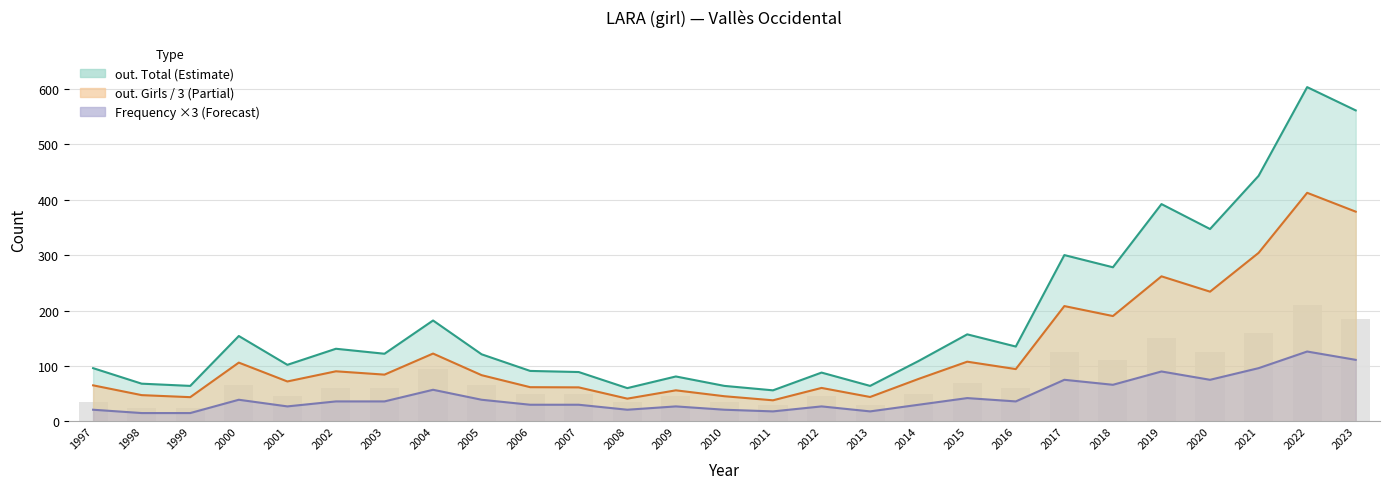

Reading left to right, list all the values displayed in this chart.

Frequency: 21.0	15.0	15.0	39.0	27.0	36.0	36.0	57.0	39.0	30.0	30.0	21.0	27.0	21.0	18.0	27.0	18.0	30.0	42.0	36.0	75.0	66.0	90.0	75.0	96.0	126.0	111.0
out. Total: 96.0	68.0	64.0	154.0	102.0	131.0	122.0	182.0	121.0	91.0	89.0	60.0	81.0	64.0	56.0	88.0	64.0	109.0	157.0	135.0	300.0	278.0	392.0	347.0	443.0	603.0	561.0
out. Girls: 65.0	47.3	43.7	106.0	72.0	90.3	84.3	122.3	83.3	61.7	61.3	41.0	56.0	45.3	38.0	60.3	44.0	76.7	107.7	94.3	208.0	190.0	261.7	234.0	304.0	412.3	378.3